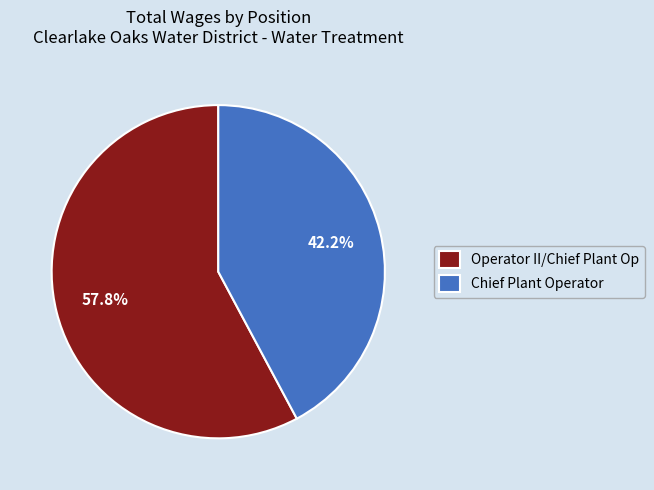

Rank the categories by value from highest to lowest.

Operator II/Chief Plant Op, Chief Plant Operator